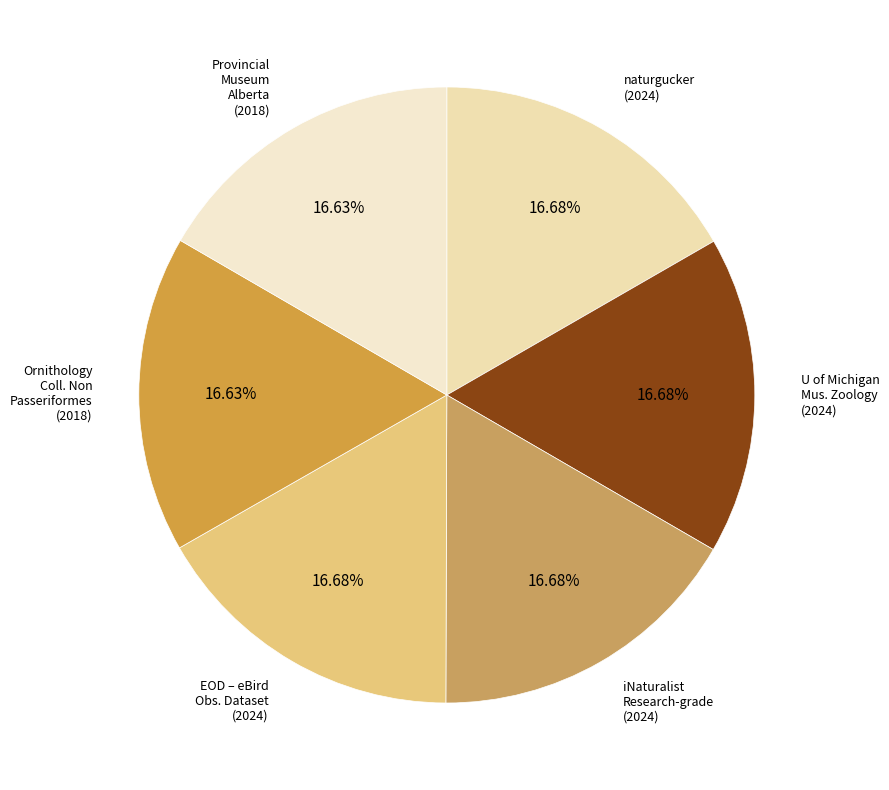

How many segments does this pie chart have?

6